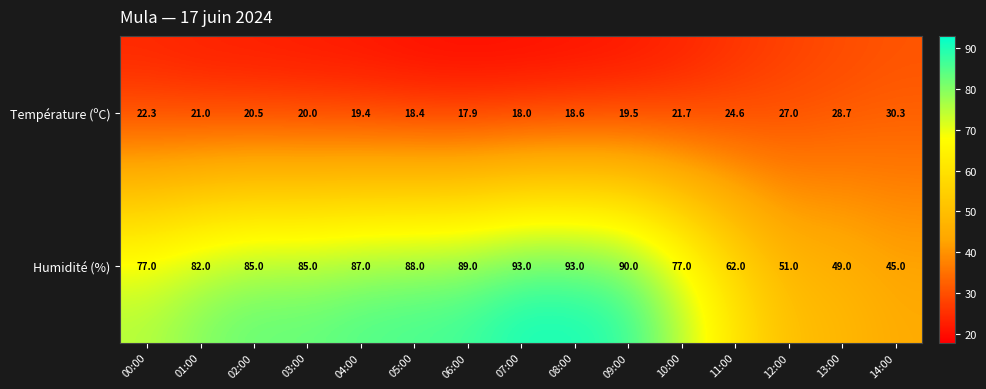

What is the difference between the maximum and minimum values in the Humidité (%) series?

48.0